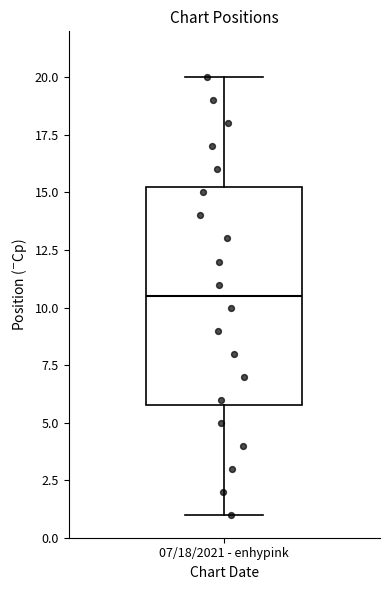

Transcribe this box plot: give where the median line is, the range the box spans, and where the two whiskers end, as read against the y-axis. The values are not printed on the chart, so give them approximately, as read against the axis.

median 10.5, box 6.0 to 15.5, whiskers 1.0 to 20.0